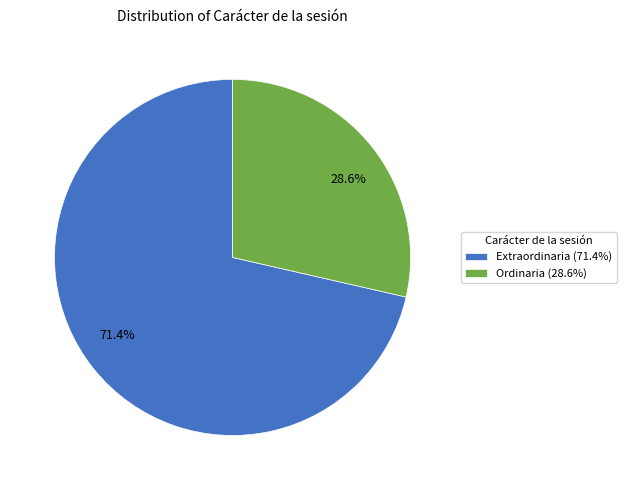

What percentage do Ordinaria and Extraordinaria together represent?

100.0%